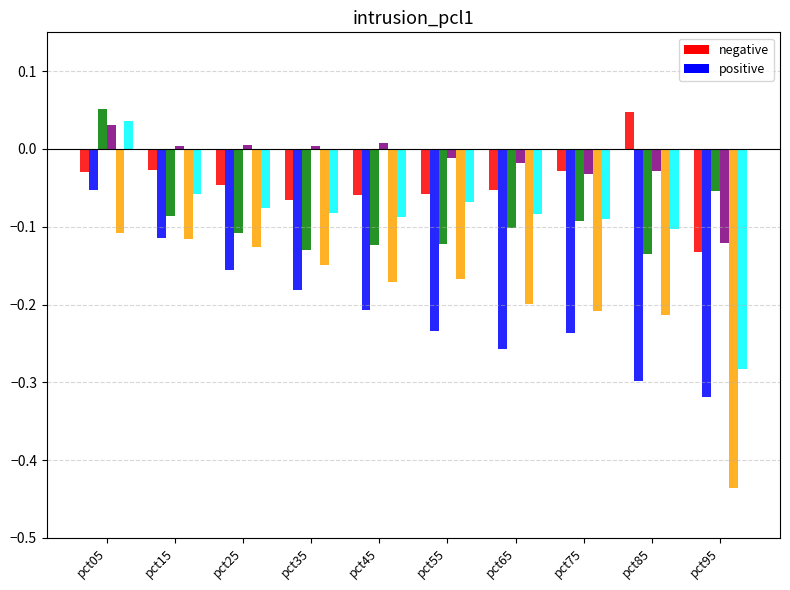

How many distinct data groups are displayed?

10